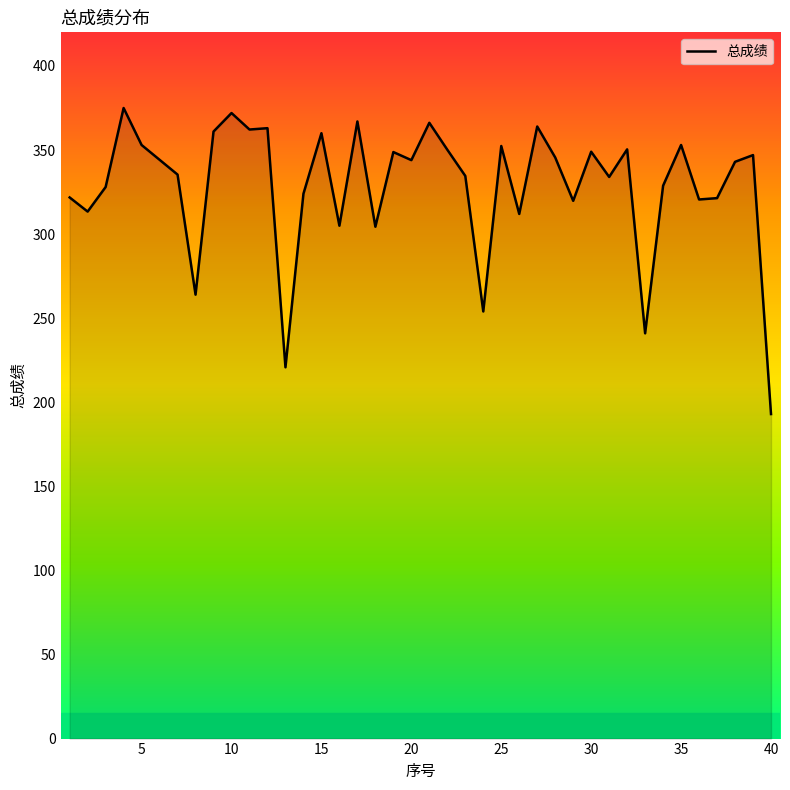

What is the difference between the maximum and minimum values?

182.0